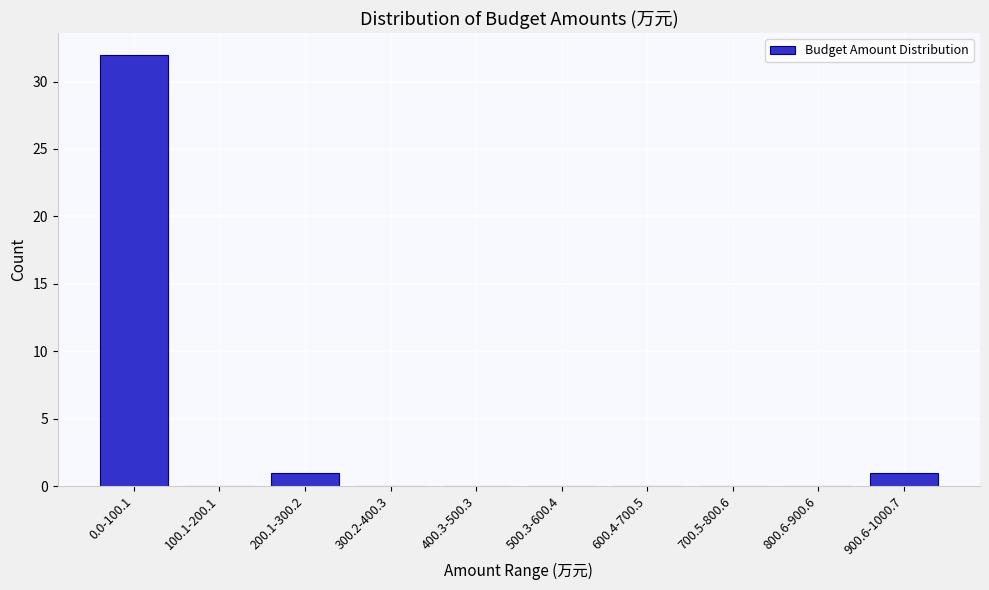

Reading left to right, extract all data points from this chart.

0.0-100.1=32	100.1-200.1=0	200.1-300.2=1	300.2-400.3=0	400.3-500.3=0	500.3-600.4=0	600.4-700.5=0	700.5-800.6=0	800.6-900.6=0	900.6-1000.7=1